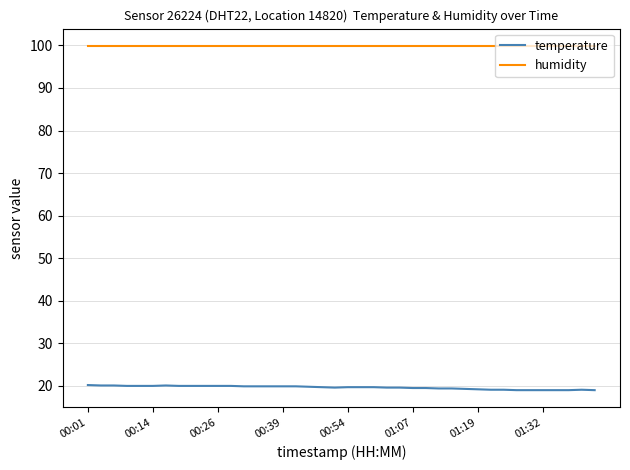

What is the smallest value displayed?

19.0